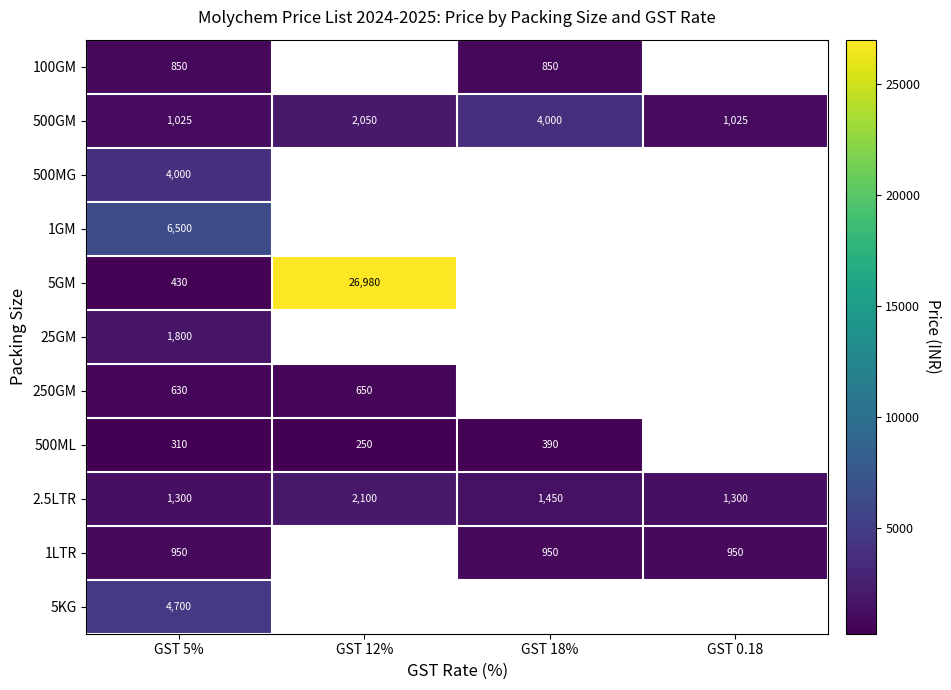

The value of 2.5LTR at GST 5% is 1770. True or false?

False